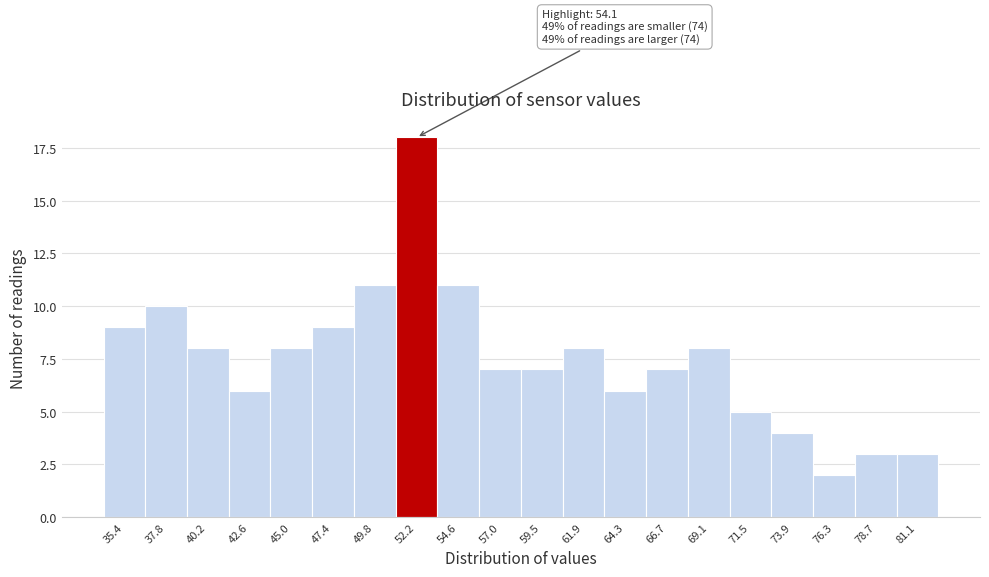

Reading left to right, extract all data points from this chart.

9	10	8	6	8	9	11	18	11	7	7	8	6	7	8	5	4	2	3	3